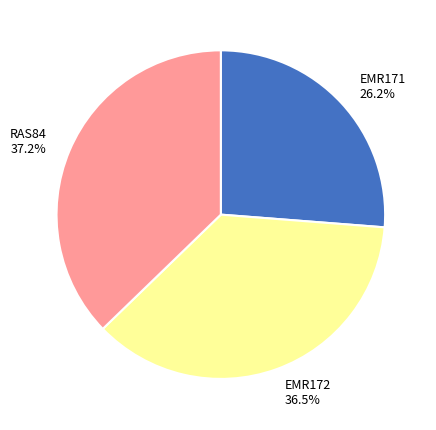

How many segments does this pie chart have?

3